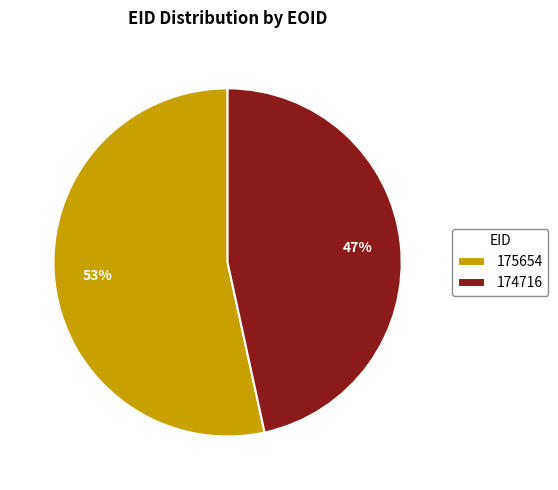

To the nearest percent, what is the combined percentage of 175654 and 174716?

100%